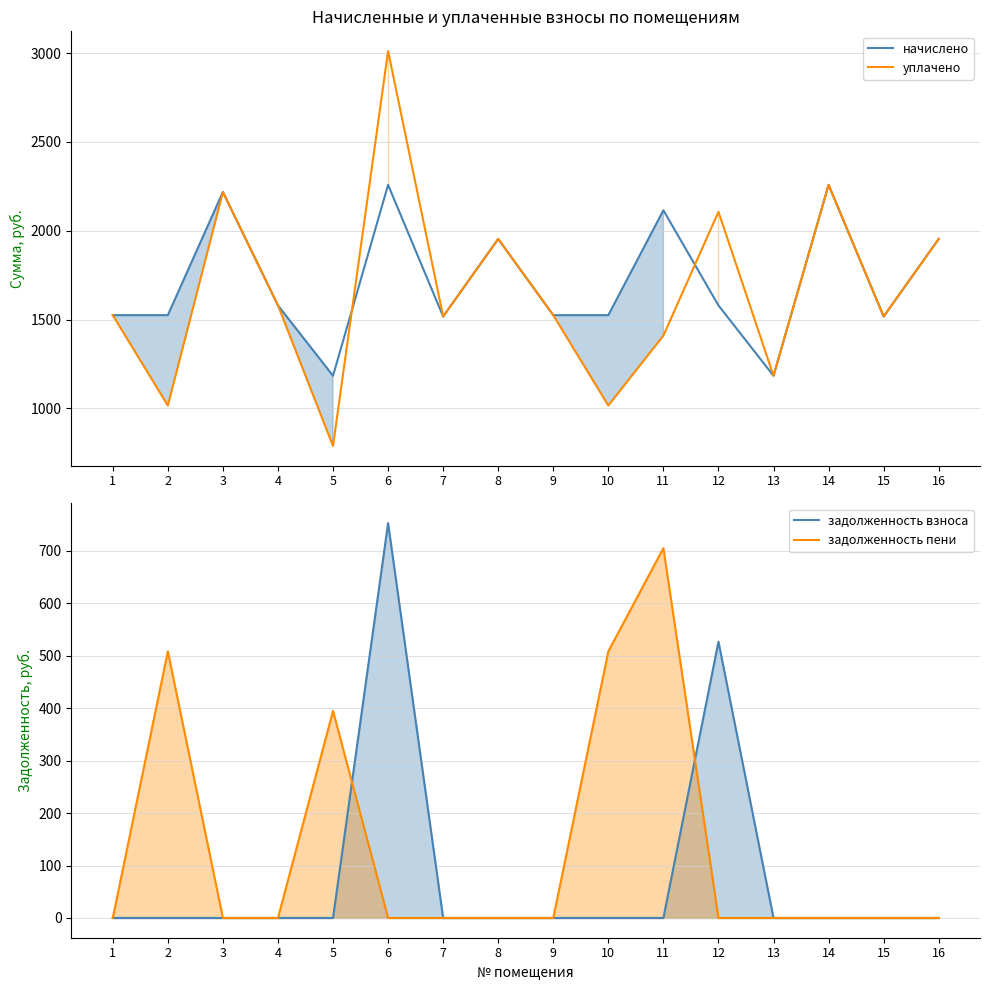

What is the value of the начислено point at the 12th from the left?

1580.0